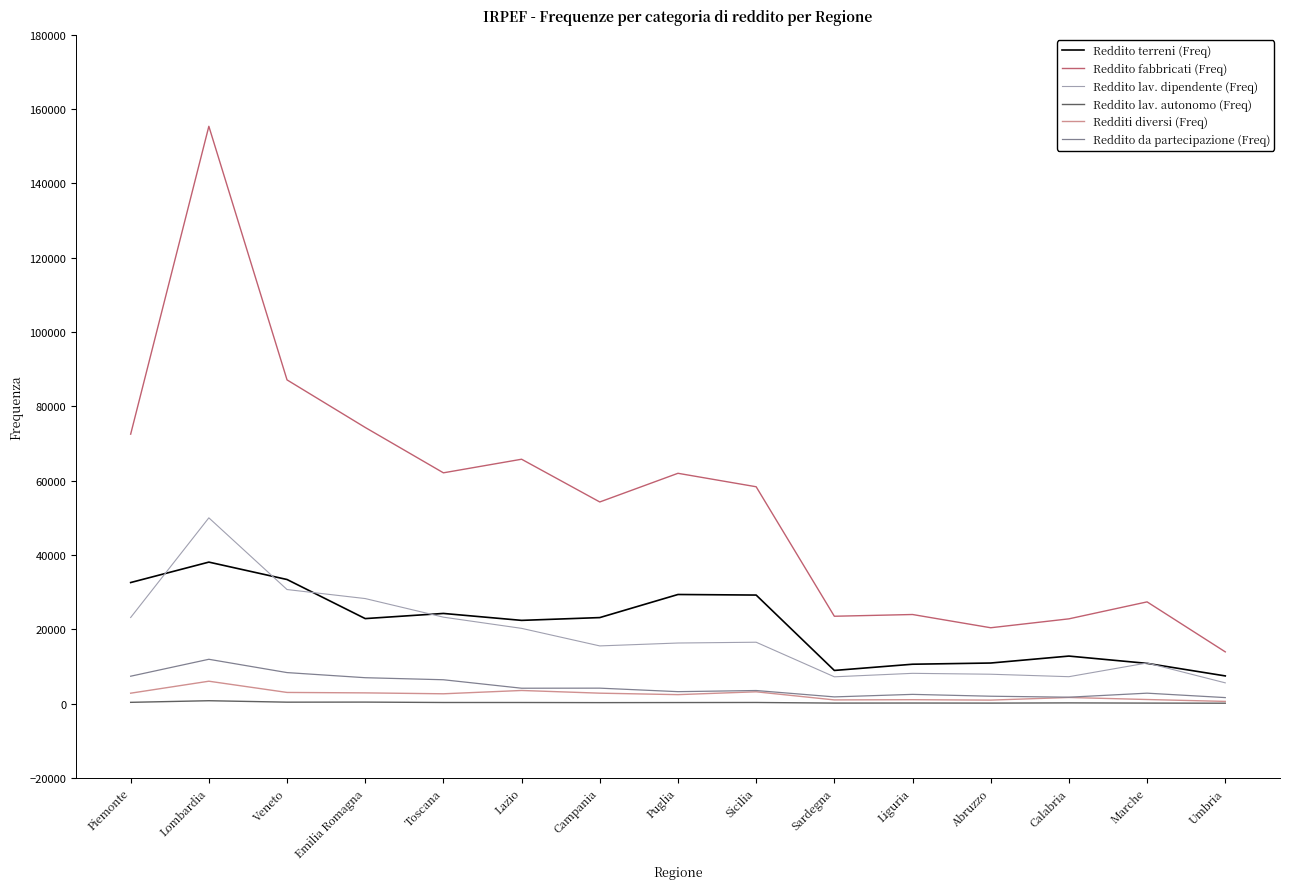

Which series has the largest total across all categories?

Reddito fabbricati (Freq)